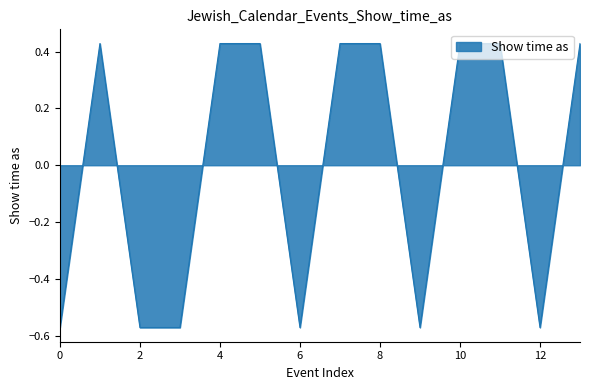

What is the difference between the maximum and minimum values?

1.0